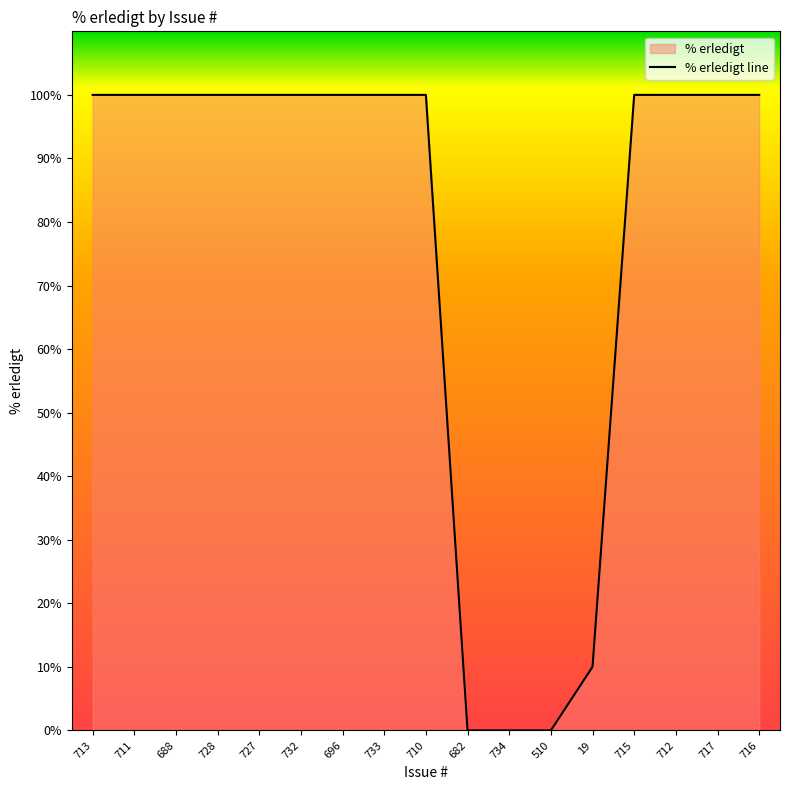

What is the average value?

77